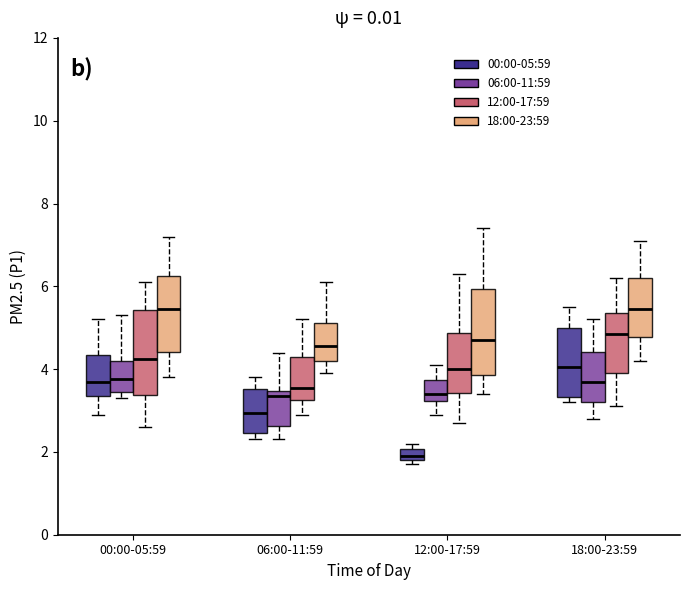

Where is the upper edge of the box for 06:00-11:59 (00:00-05:59) on the y-axis? The values are not printed on the chart, so give them approximately, as read against the axis.

3.6